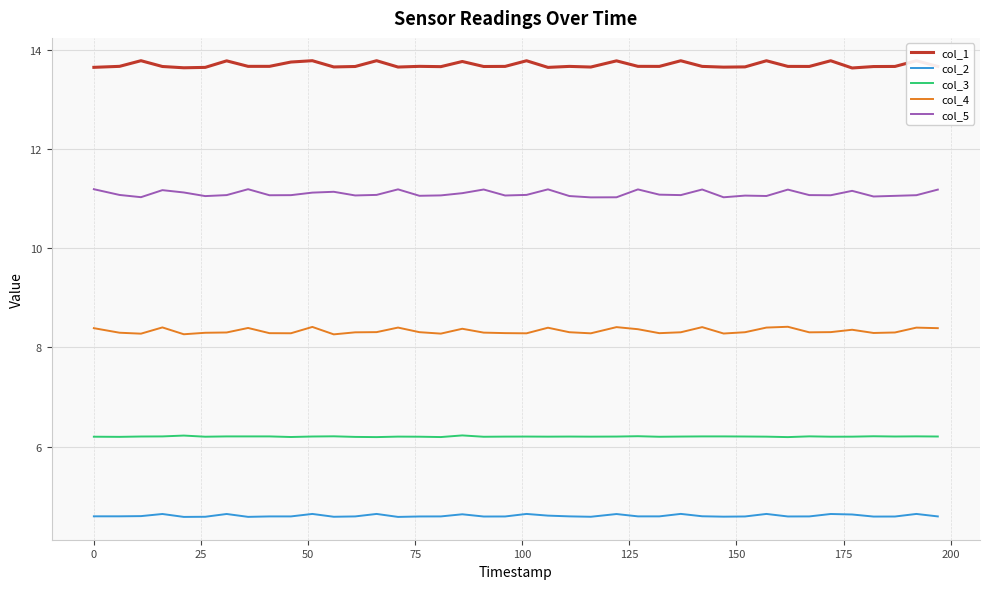

Which series has the largest total across all categories?

col_1